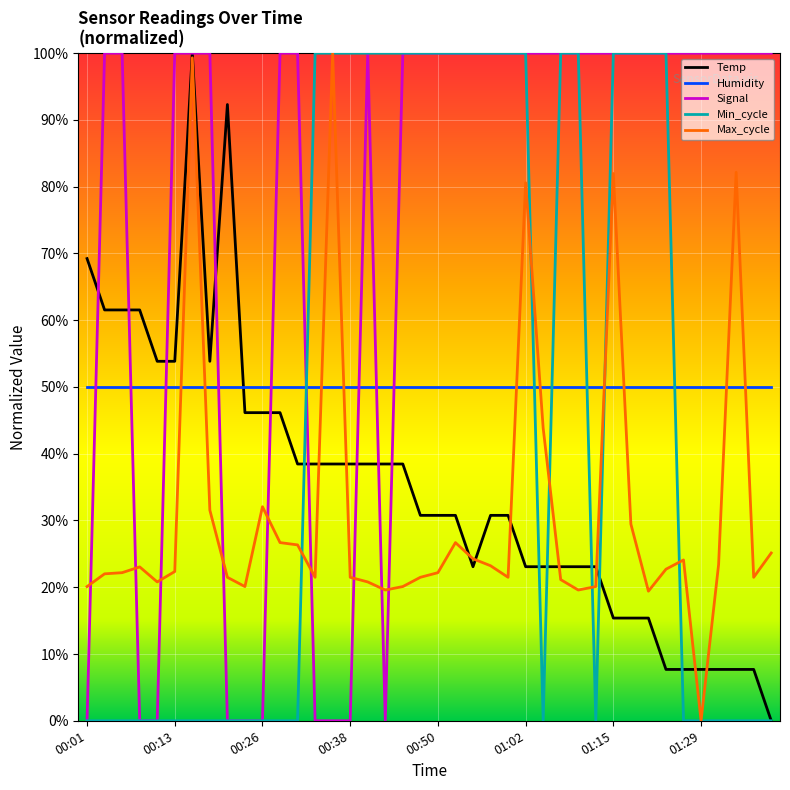

What is the maximum value shown in the chart?

100.0